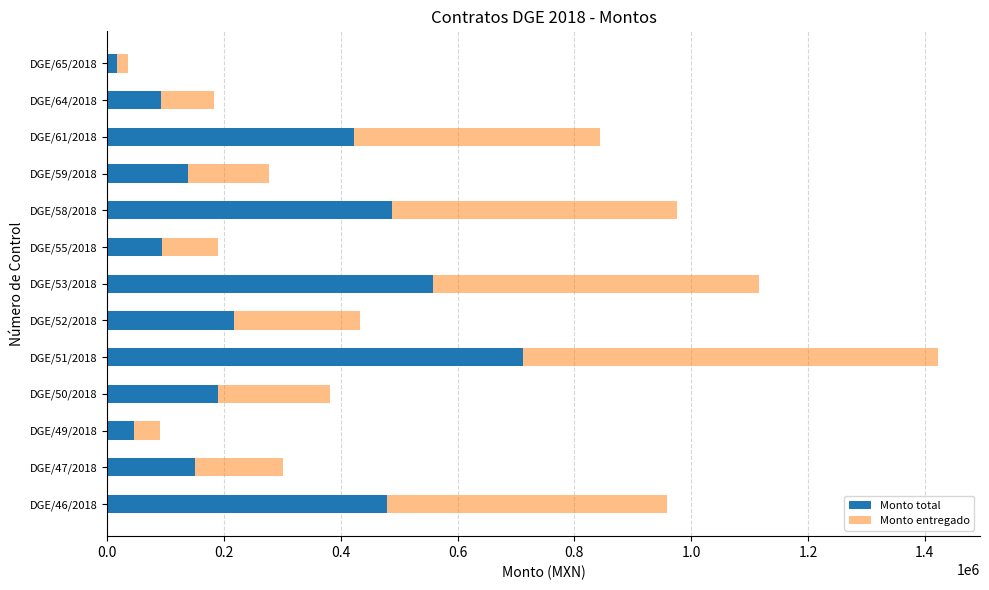

At which category is the sum across all series the highest?

DGE/51/2018